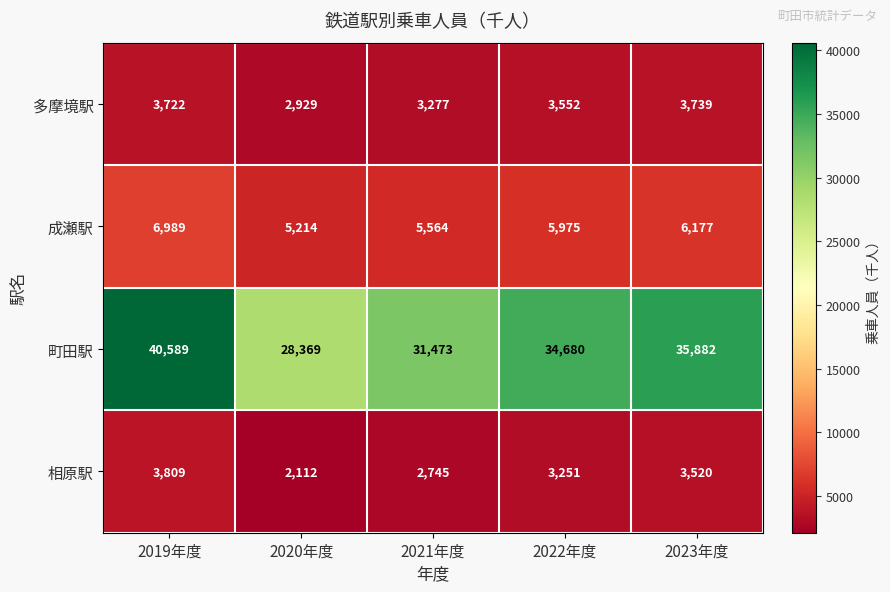

Is it true that 相原駅 equals 1817 at 2021年度?

False